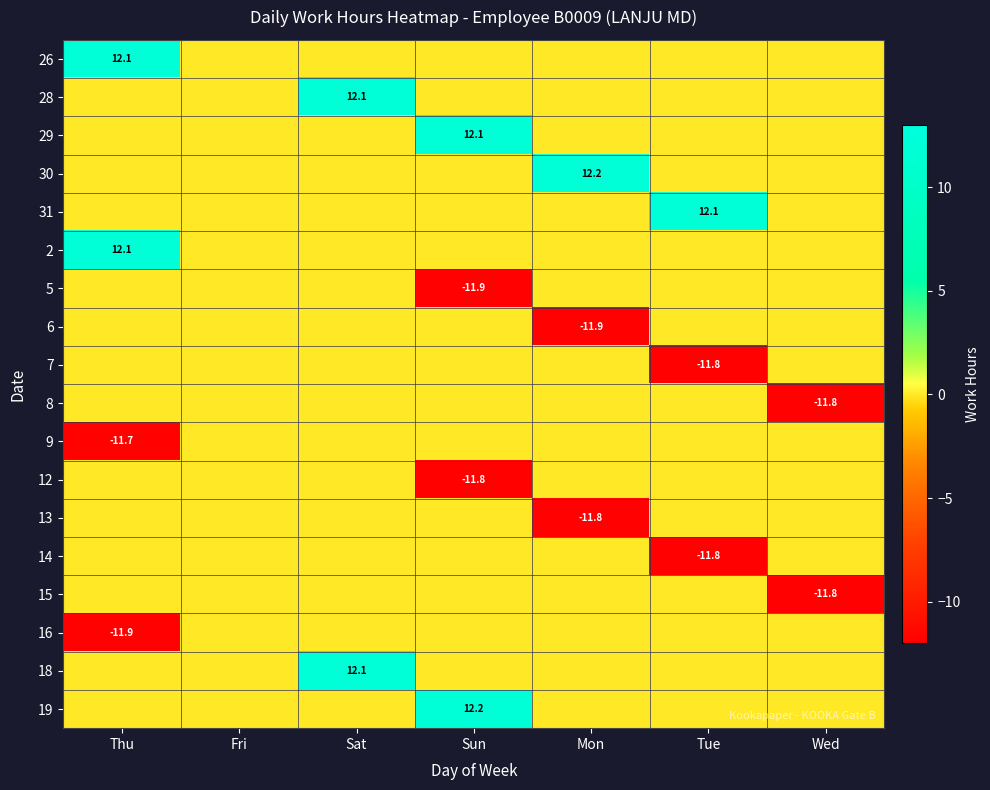

What is the sum of all 30 values?

12.2